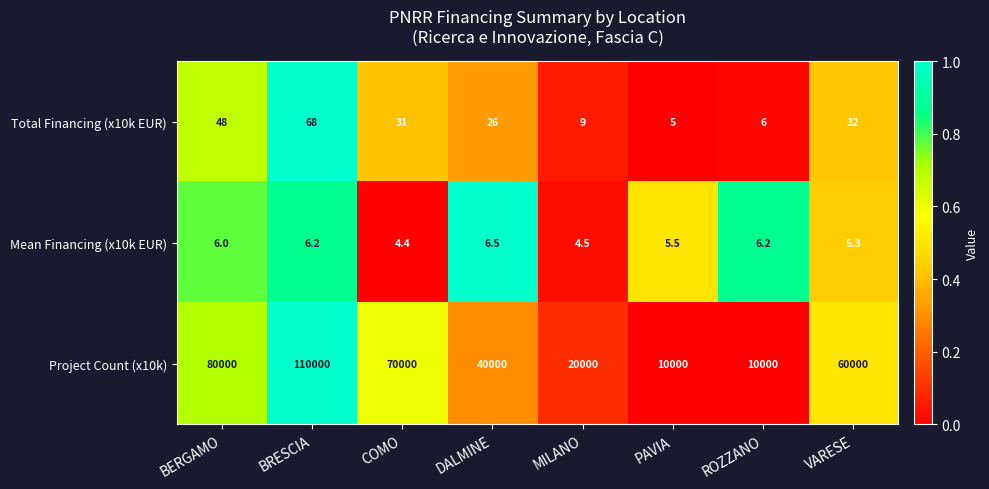

At VARESE, list the series in order from largest to smallest.

Project Count (x10k), Total Financing (x10k EUR), Mean Financing (x10k EUR)